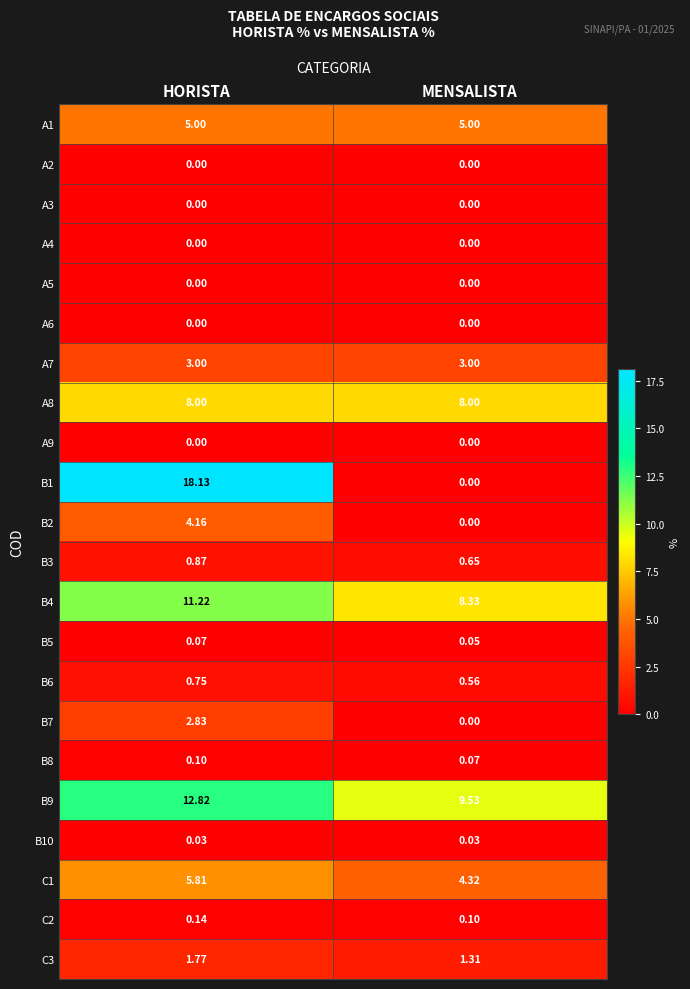

What is the spread (max minus min) of values at HORISTA?

18.1